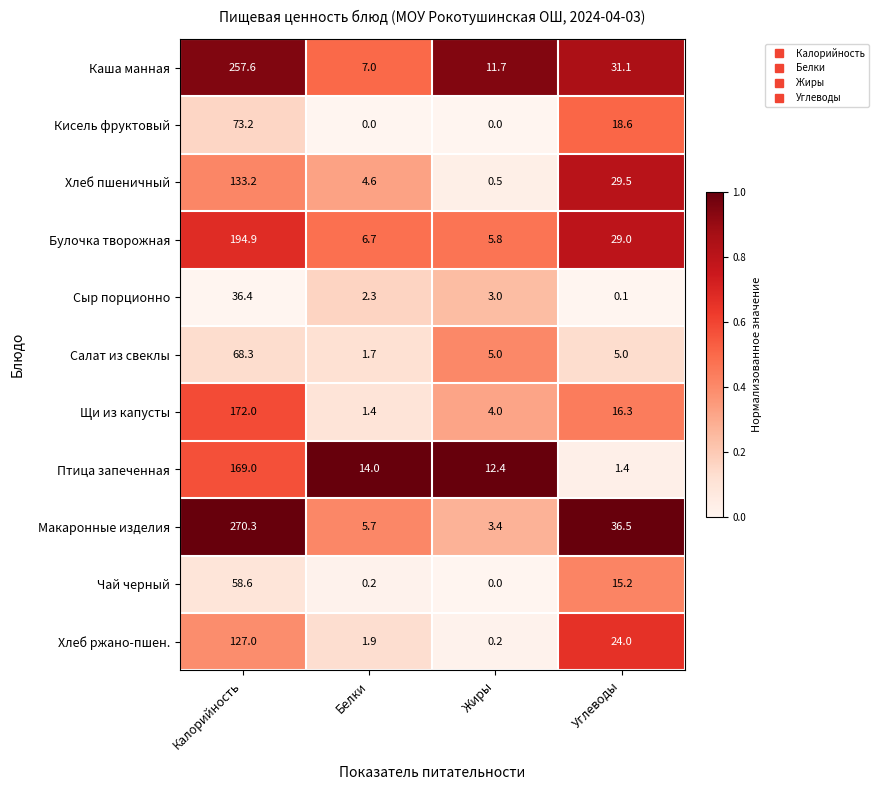

List the series in order of their peak value, highest first.

Макаронные изделия, Каша манная, Булочка творожная, Щи из капусты, Птица запеченная, Хлеб пшеничный, Хлеб ржано-пшен., Кисель фруктовый, Салат из свеклы, Чай черный, Сыр порционно